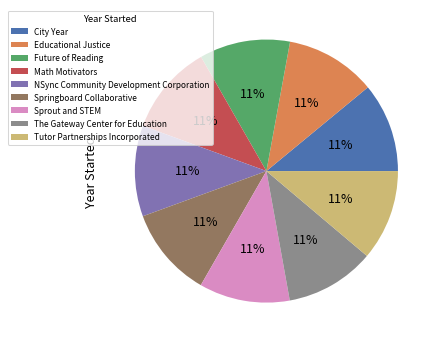

Approximately how many times larger is the value at Future of Reading compared to Springboard Collaborative?

1.0